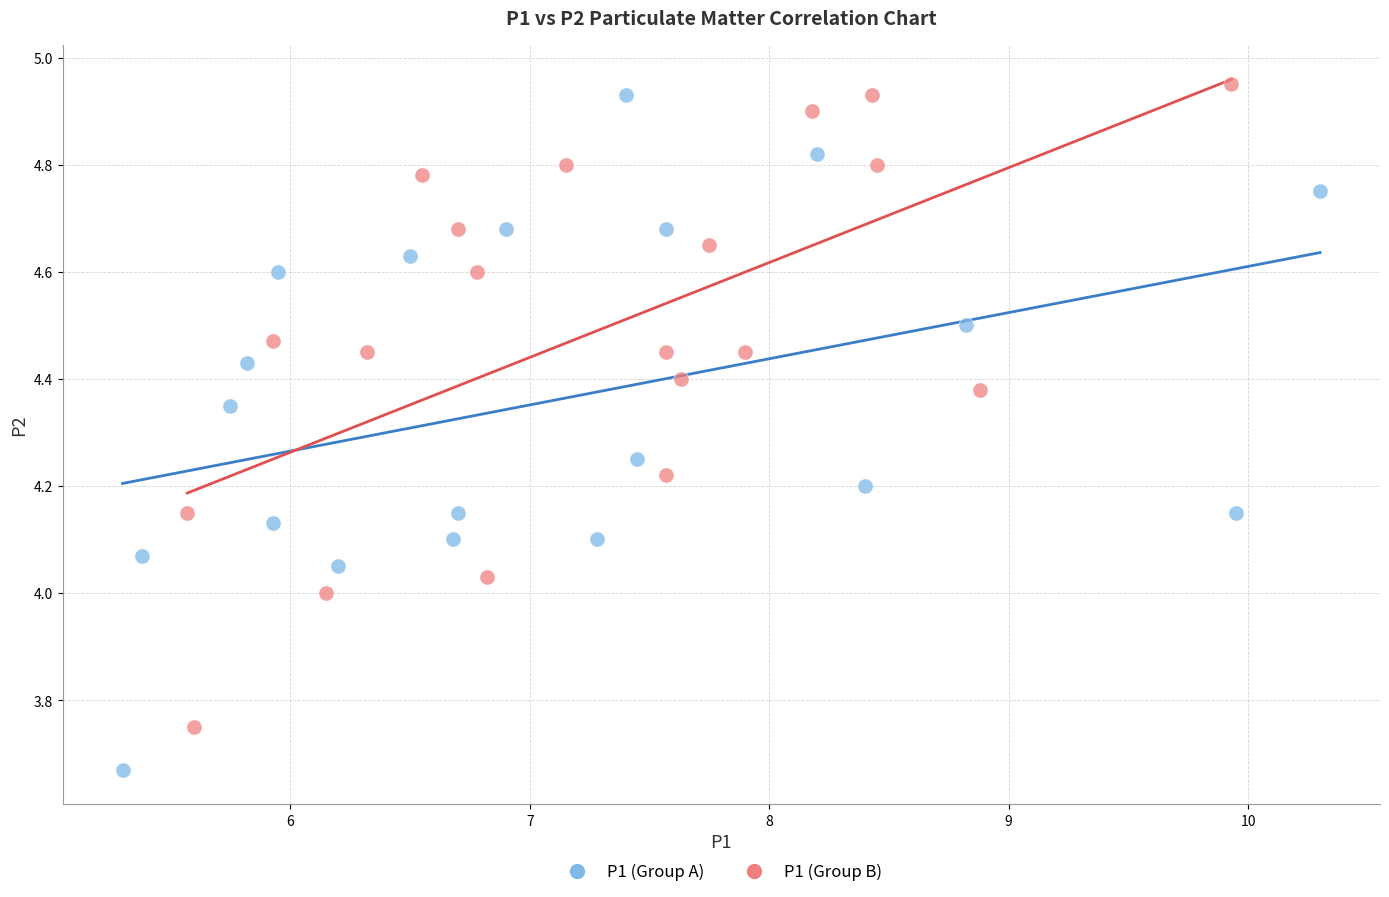

Which series contains the lowest Y value?

P1 (Group A)